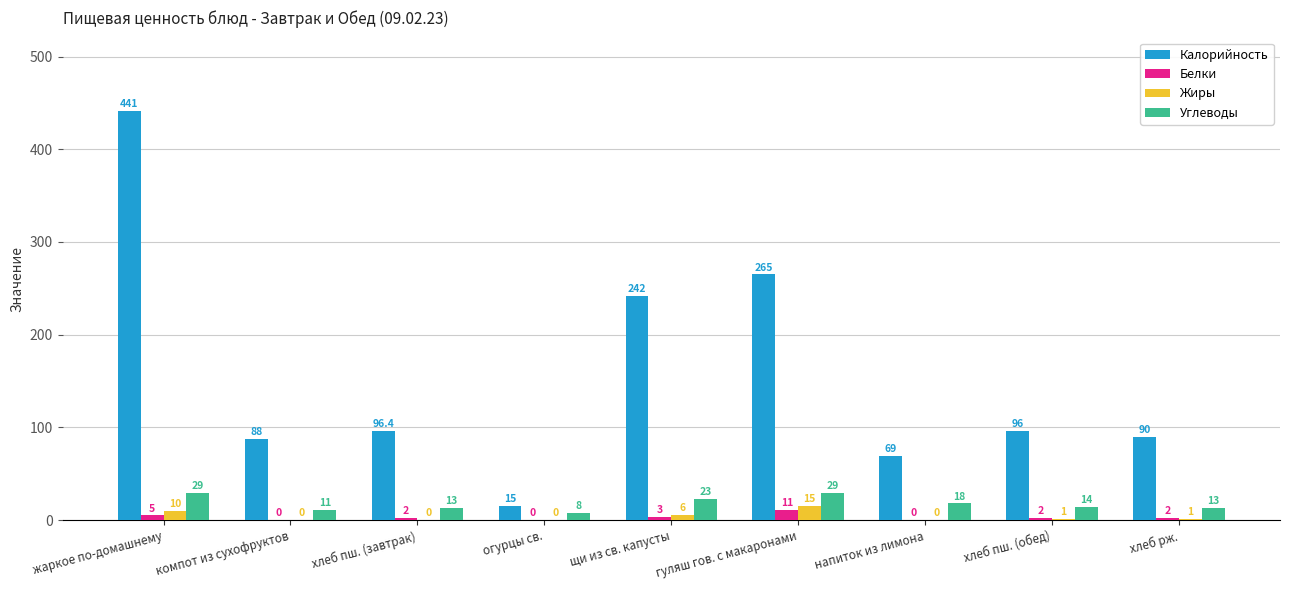

How many groups of bars are there?

9